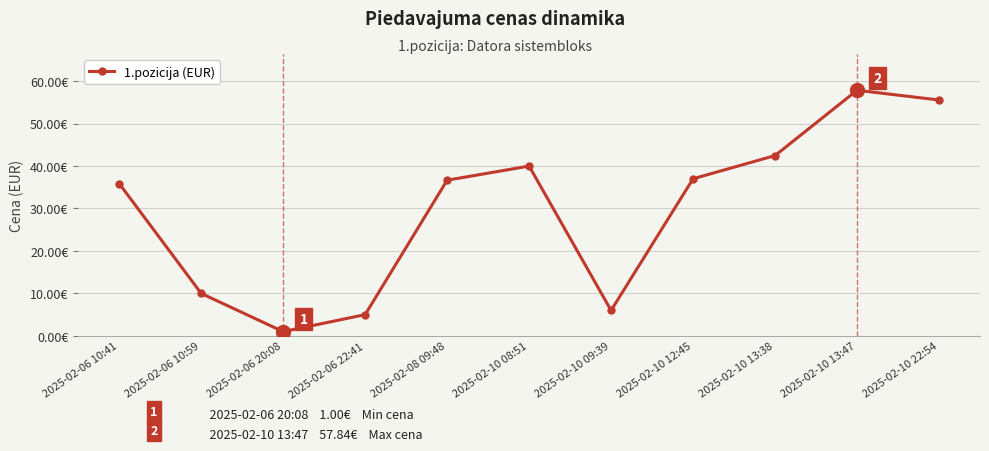

Rank the categories by value from highest to lowest.

2025-02-10 13:47, 2025-02-10 22:54, 2025-02-10 13:38, 2025-02-10 08:51, 2025-02-10 12:45, 2025-02-08 09:48, 2025-02-06 10:41, 2025-02-06 10:59, 2025-02-10 09:39, 2025-02-06 22:41, 2025-02-06 20:08